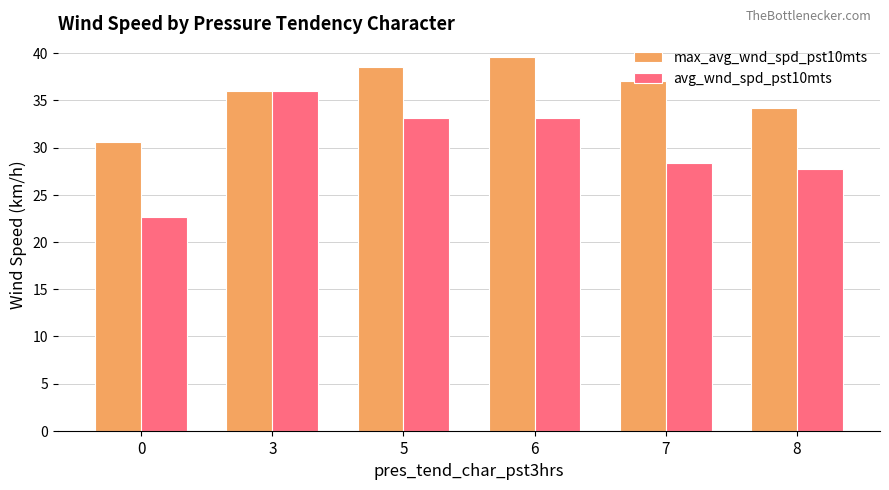

What is the value of the avg_wnd_spd_pst10mts bar at the 3rd from the left?

33.1